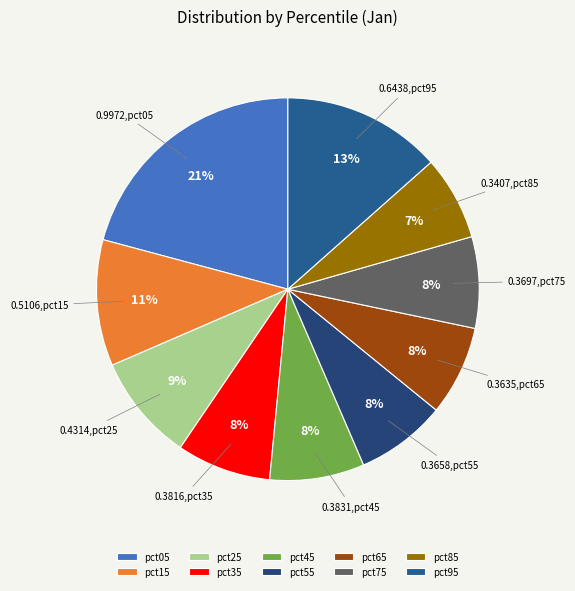

To the nearest percent, what is the average slice percentage?

10%